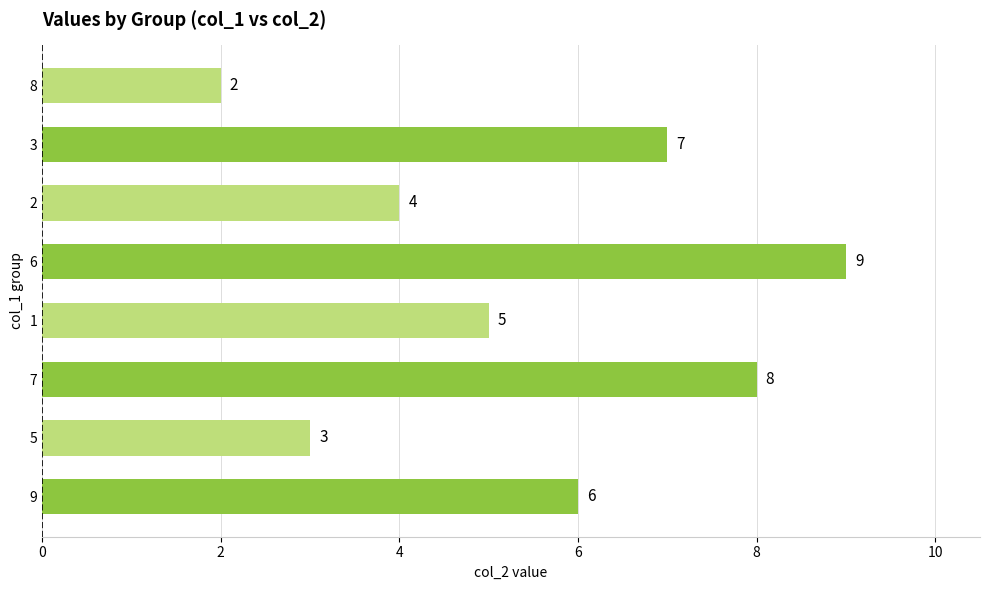

The chart shows a value of 1 at 2. True or false?

False